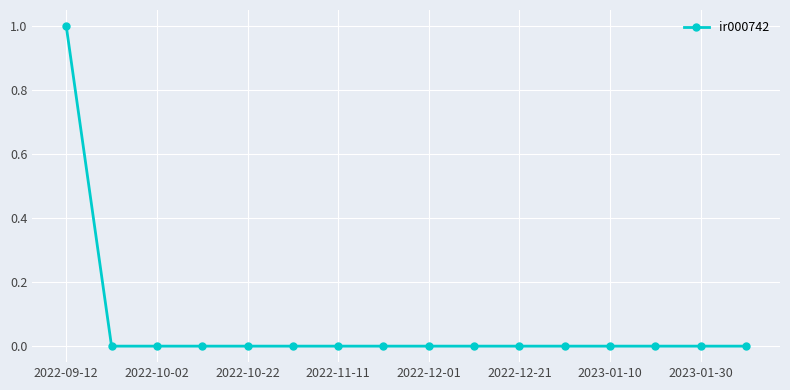

How many values are between 0 and 1?

16